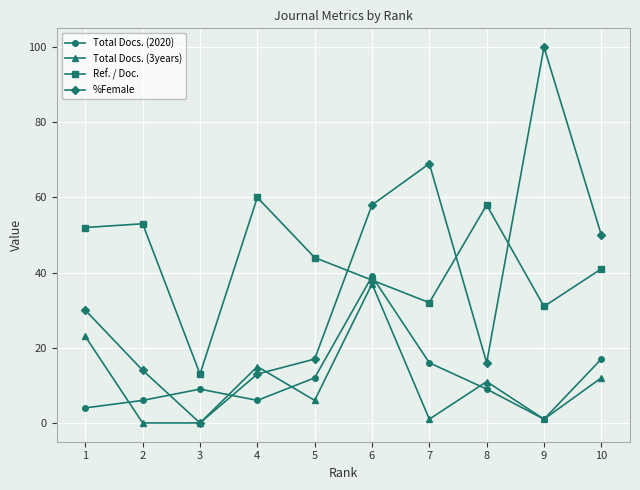

Where is %Female nearest to the value 50?

10